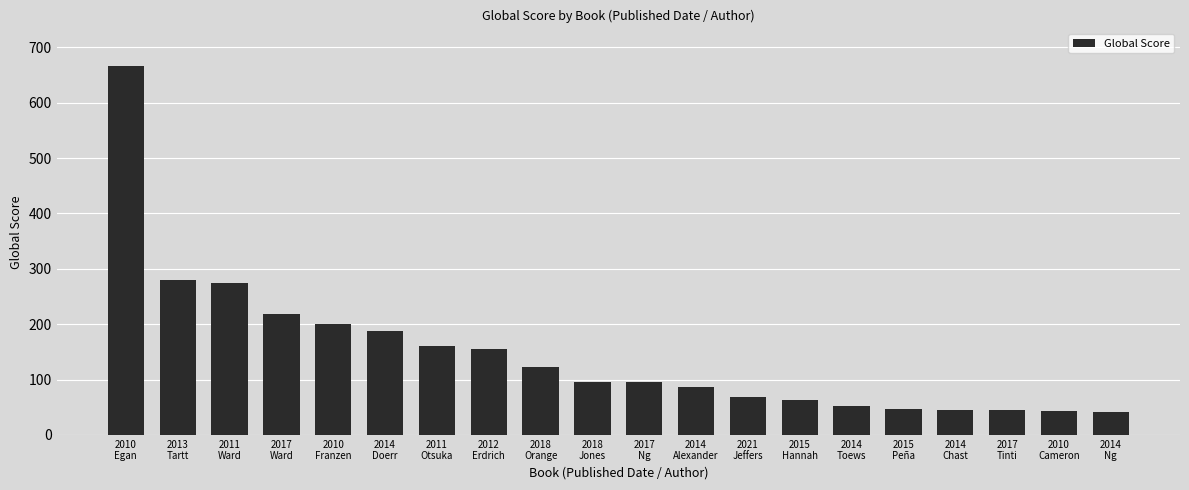

What is the change in value from 2017
Ward to 2010
Franzen?

-17